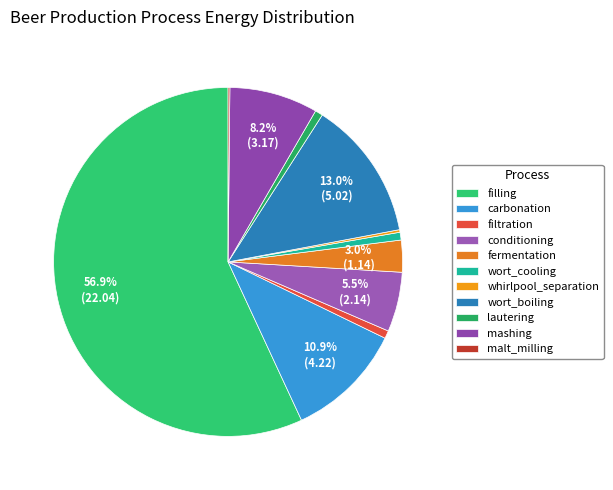

How many segments does this pie chart have?

11